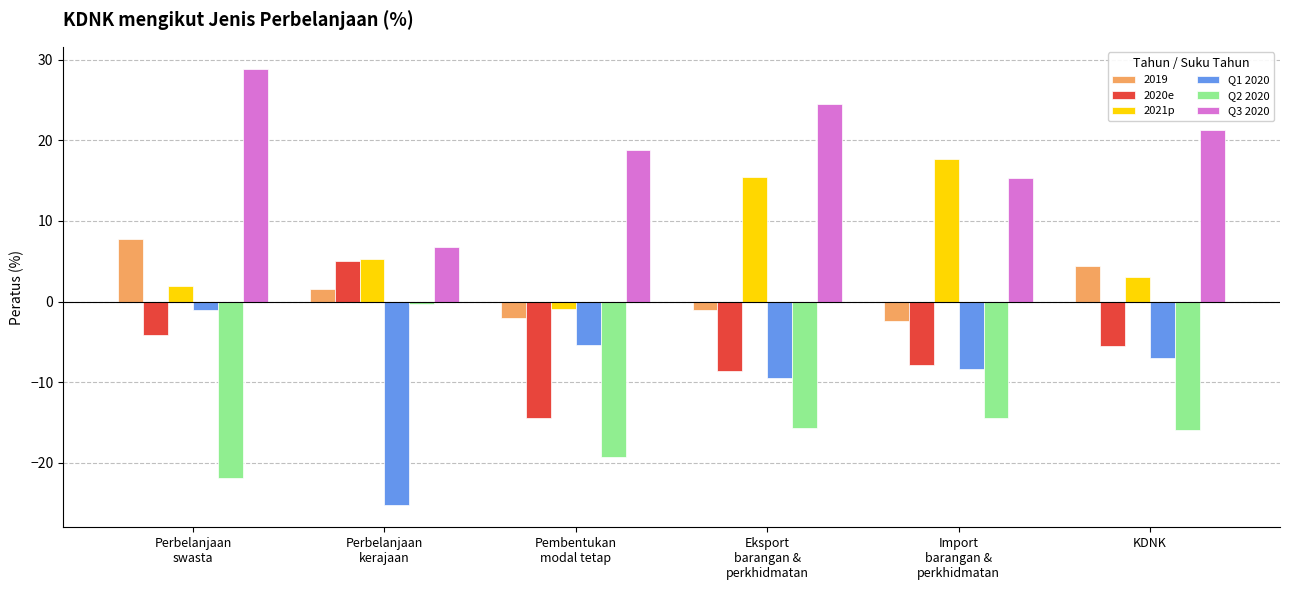

What is the maximum value shown in the chart?

28.9